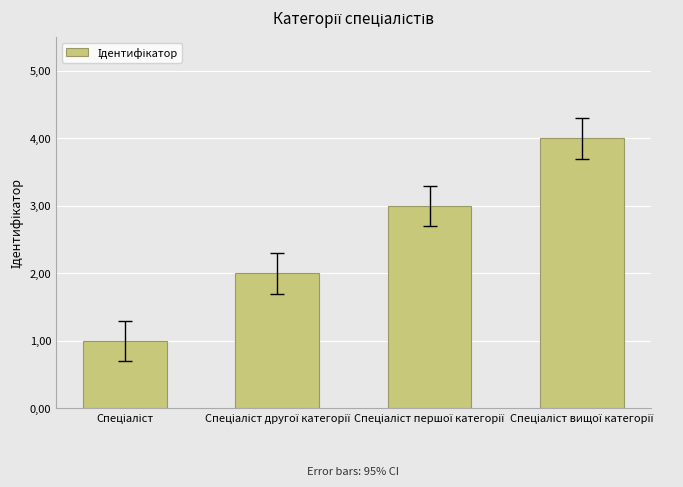

Reading right to left, list all the values displayed in this chart.

Спеціаліст вищої категорії=4	Спеціаліст першої категорії=3	Спеціаліст другої категорії=2	Спеціаліст=1